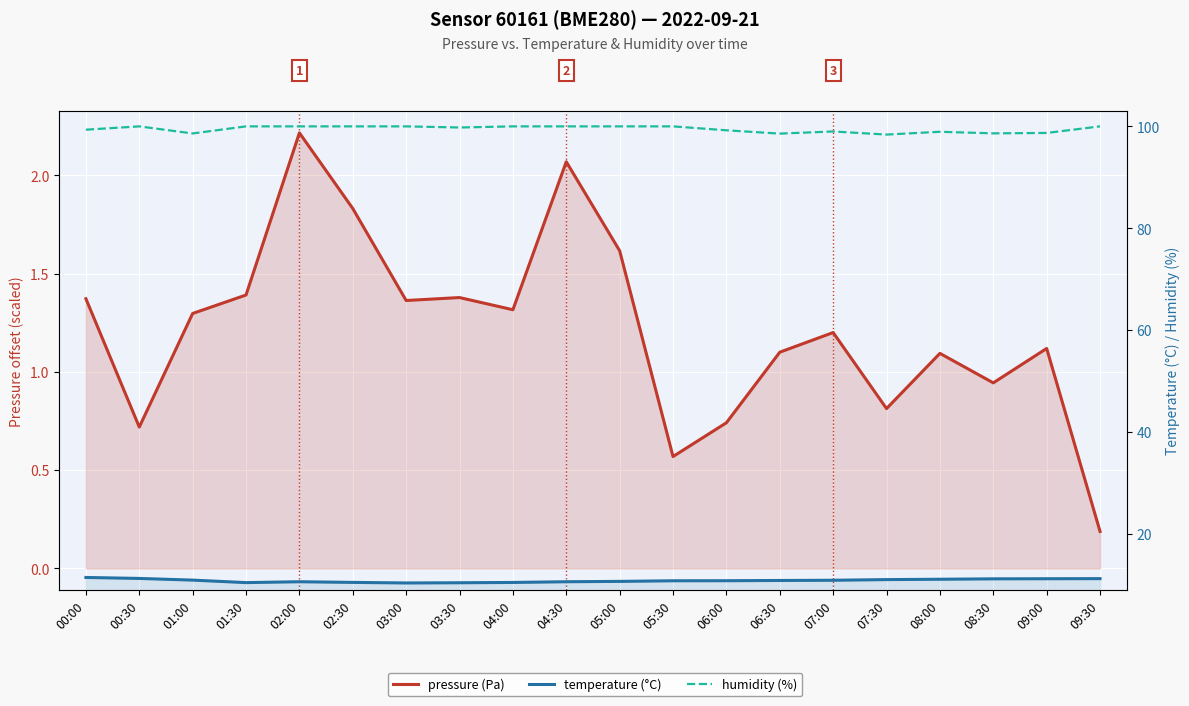

What is the difference between the humidity (%) values at 07:00 and 03:00?

1.0